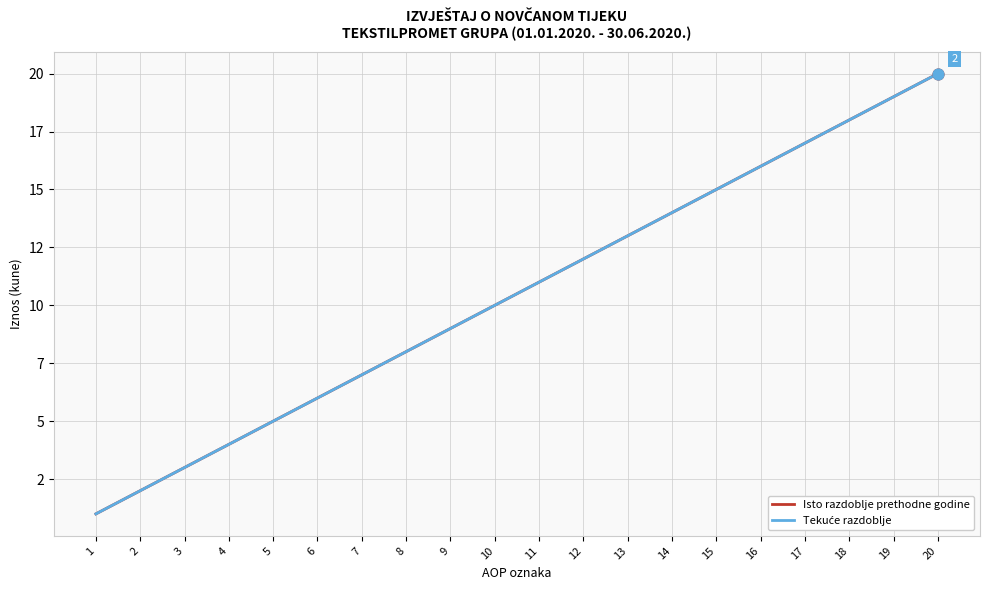

Does the chart have visible grid lines?

Yes